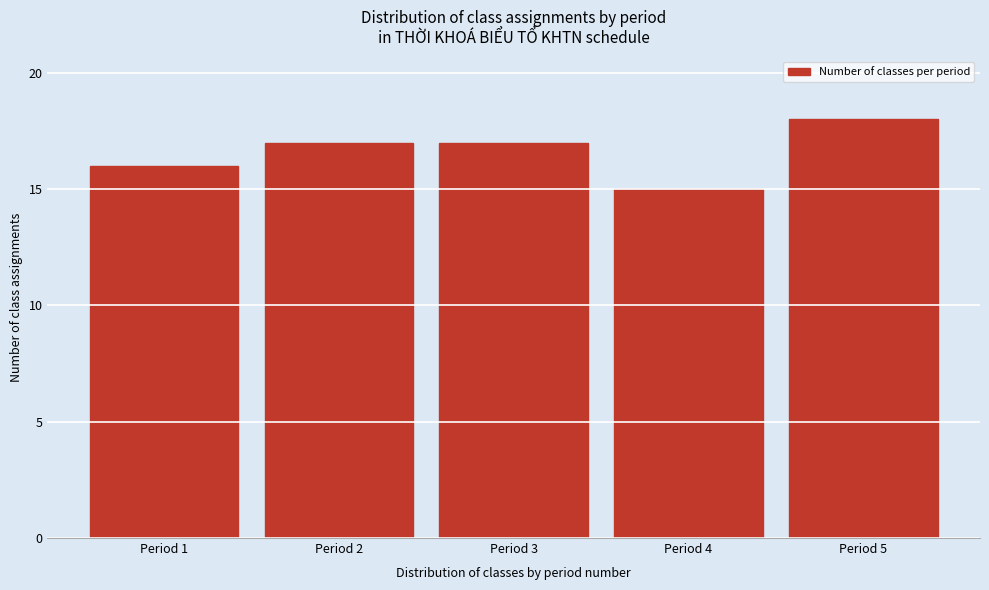

Reading left to right, extract all data points from this chart.

Period 1=16	Period 2=17	Period 3=17	Period 4=15	Period 5=18